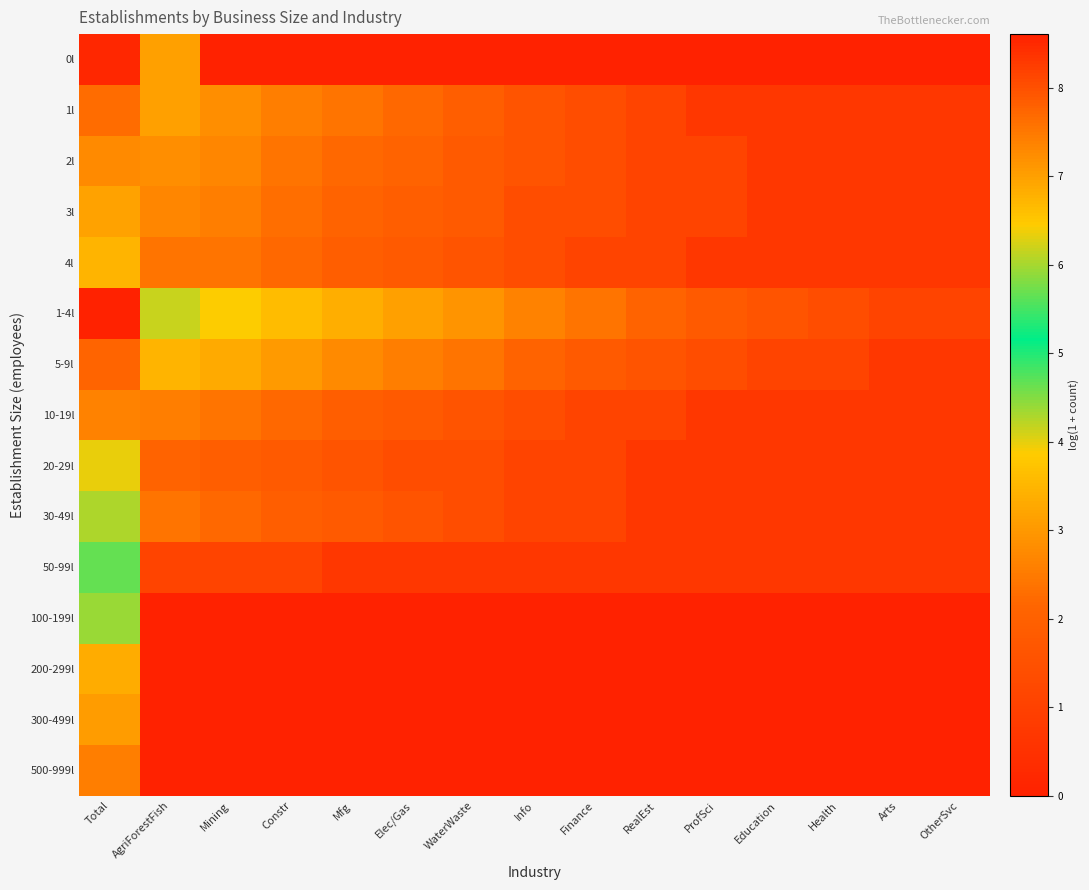

At how many categories does at least one series exceed 2?

10